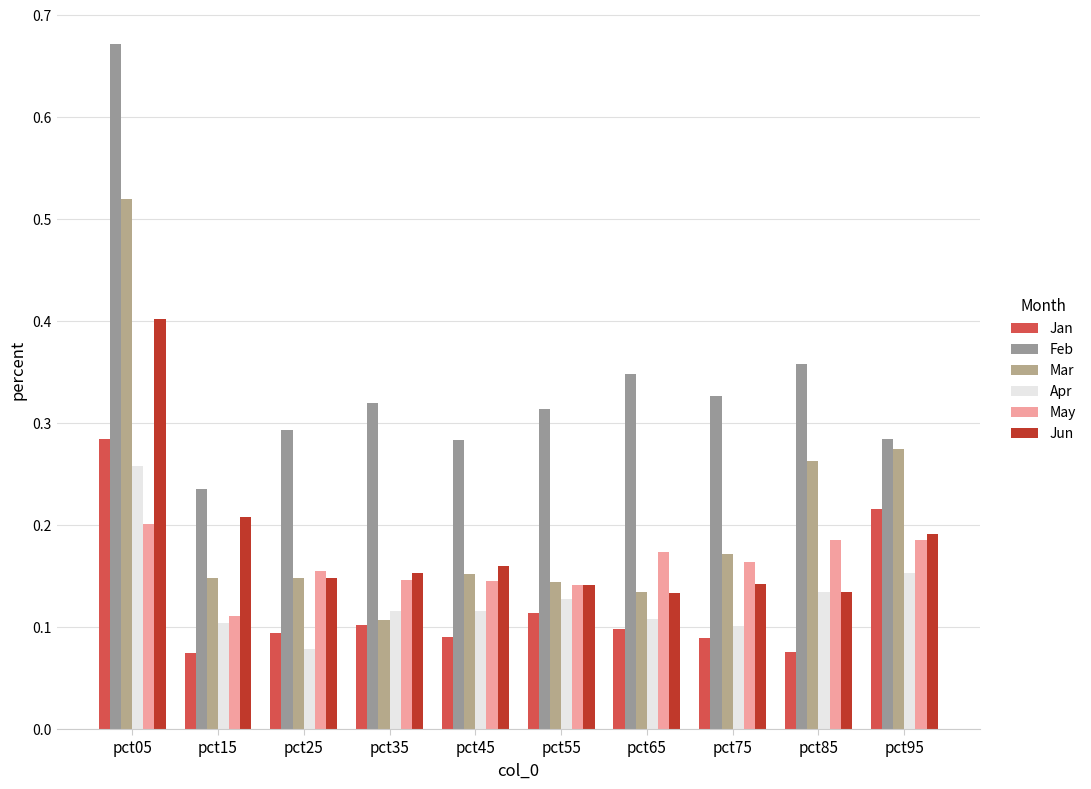

At which label is Mar closest to 0?

pct35